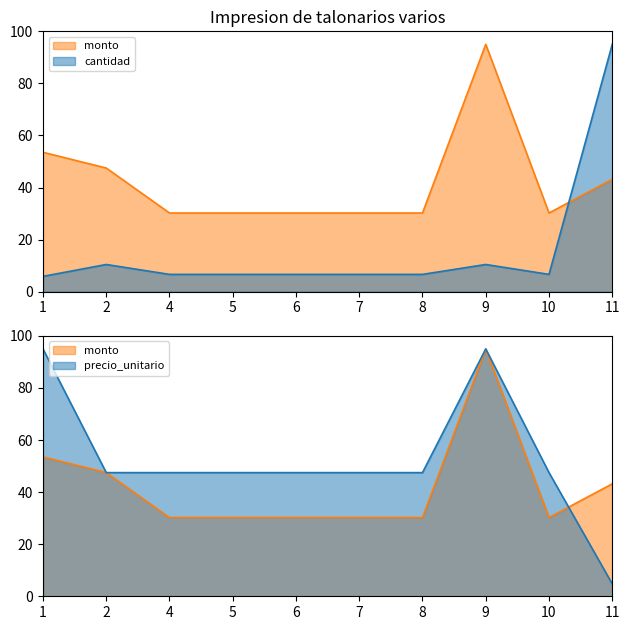

Does the chart have visible grid lines?

No